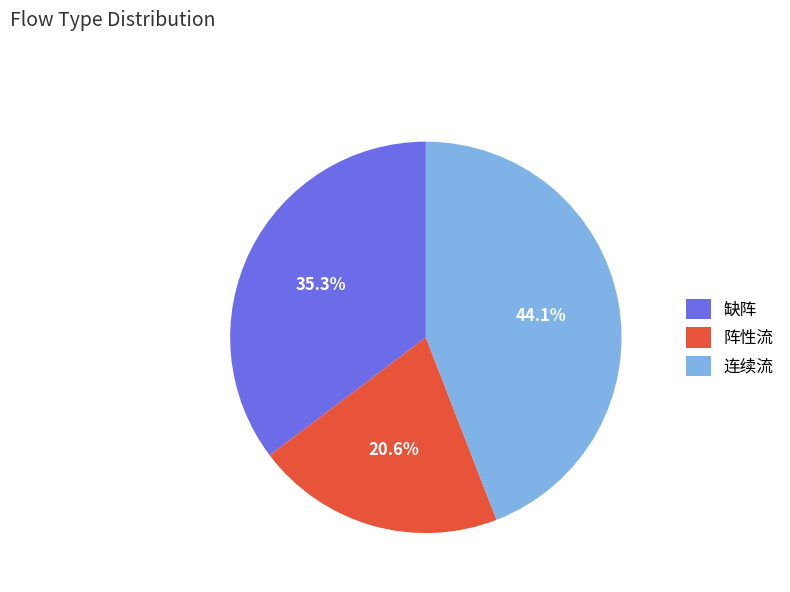

Count the number of slices in the pie.

3